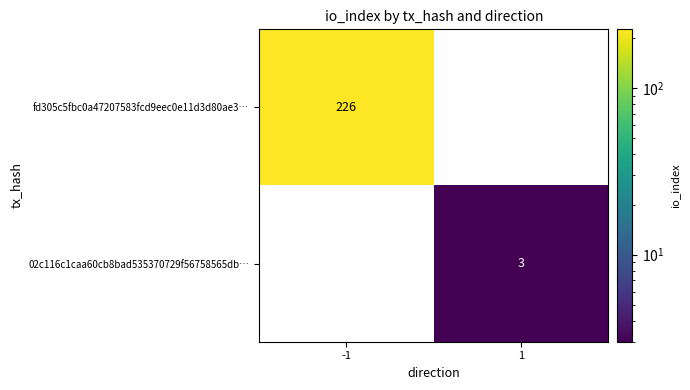

Is it true that 02c116c1caa60cb8bad535370729f56758565db… equals 0 at -1?

True